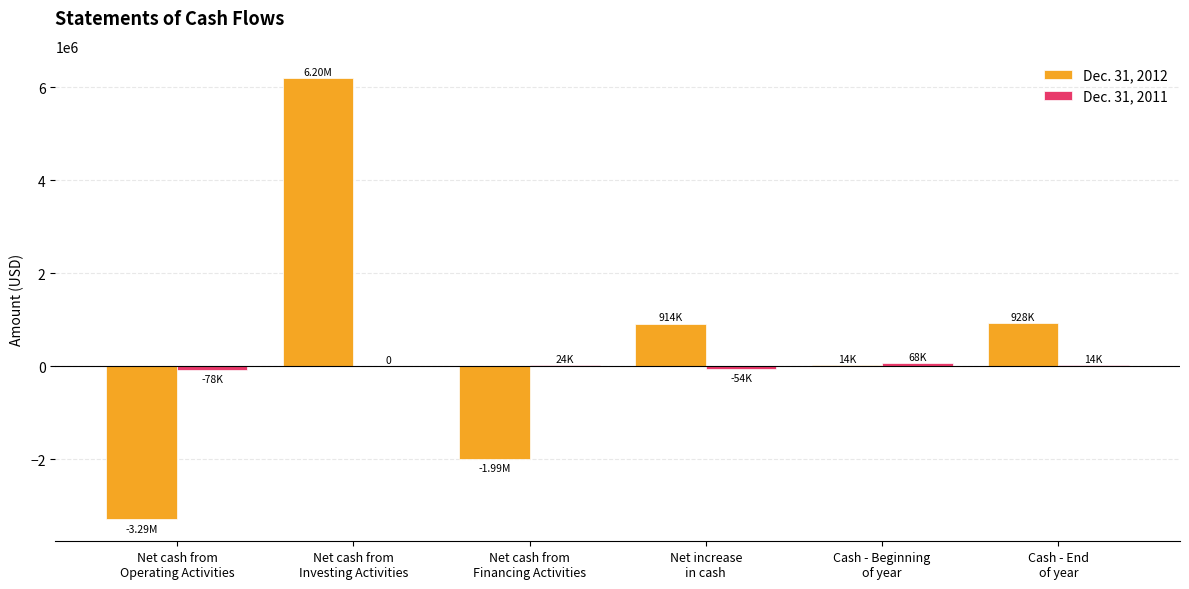

Read the Dec. 31, 2012 value at Net increase
in cash.

914196